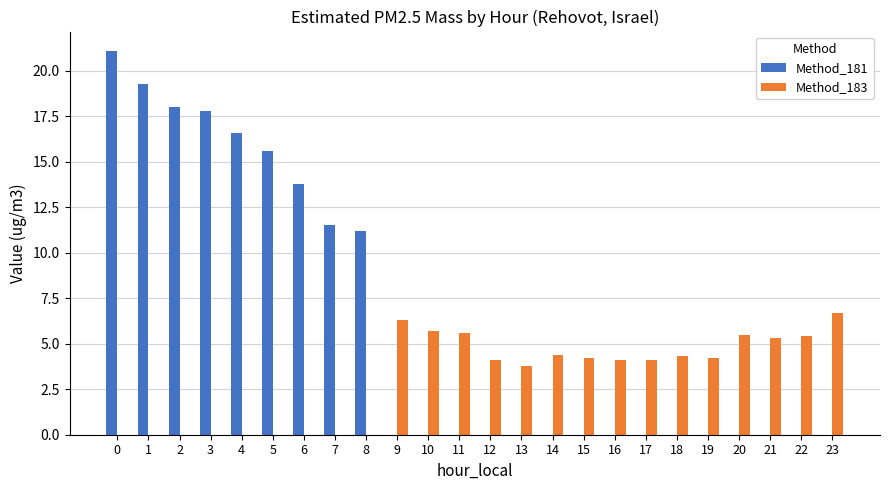

Which series changed the most between 4 and 11?

Method_181